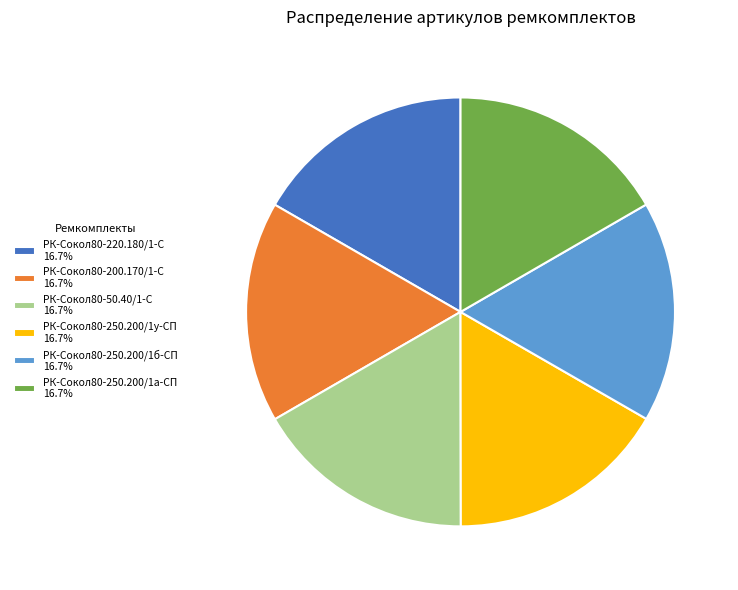

Count the number of slices in the pie.

6